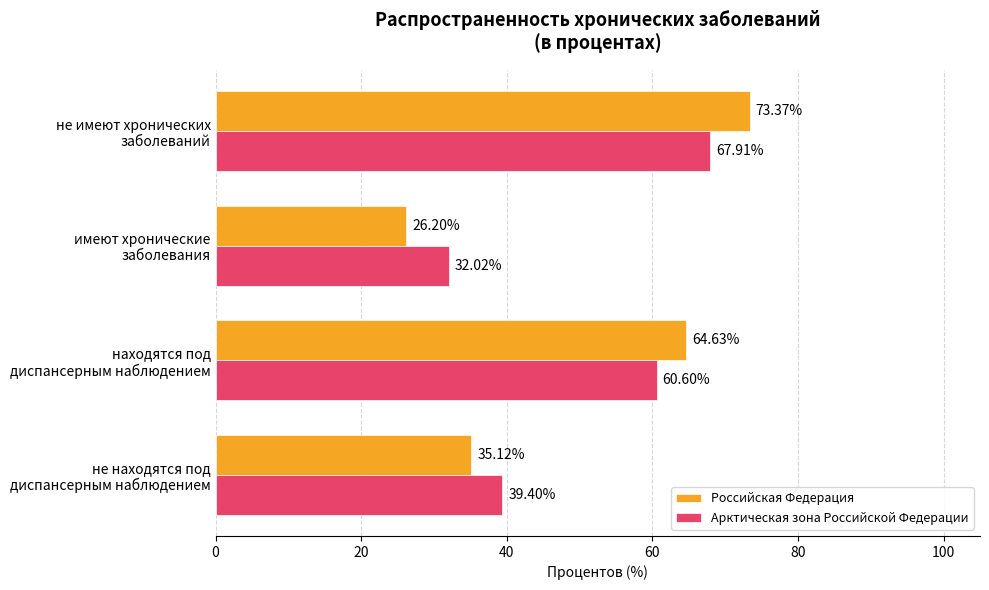

How many data points in Российская Федерация are less than 64?

2